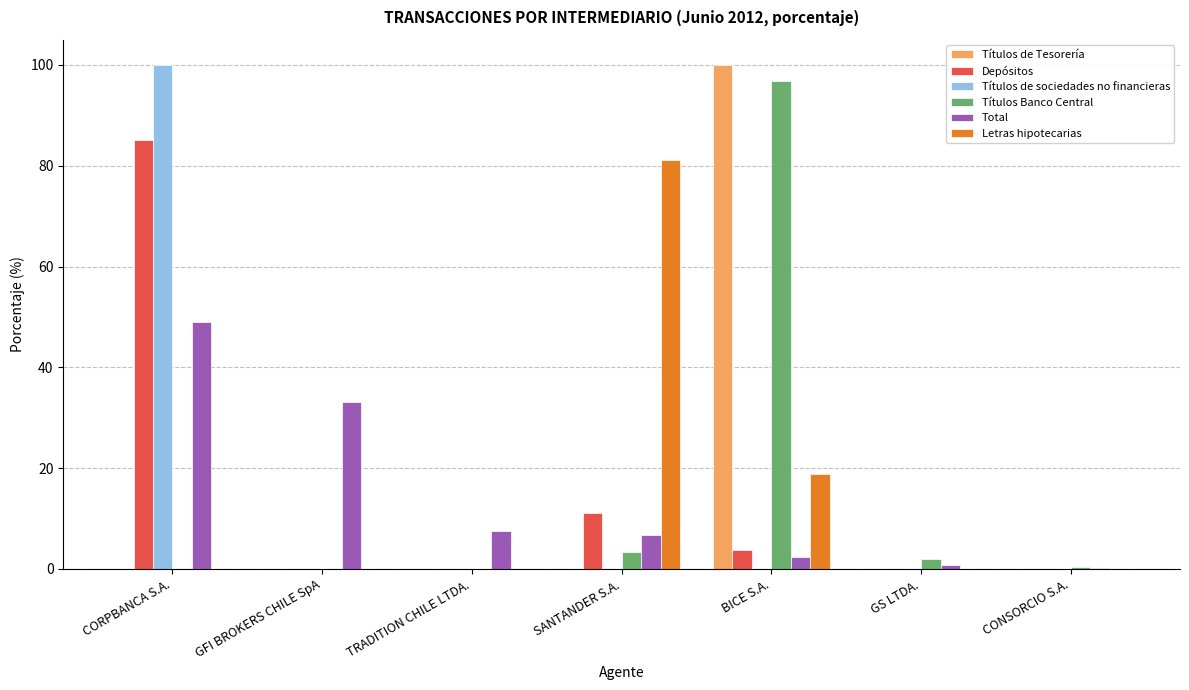

What value does the Títulos Banco Central series have at SANTANDER S.A.?

3.3